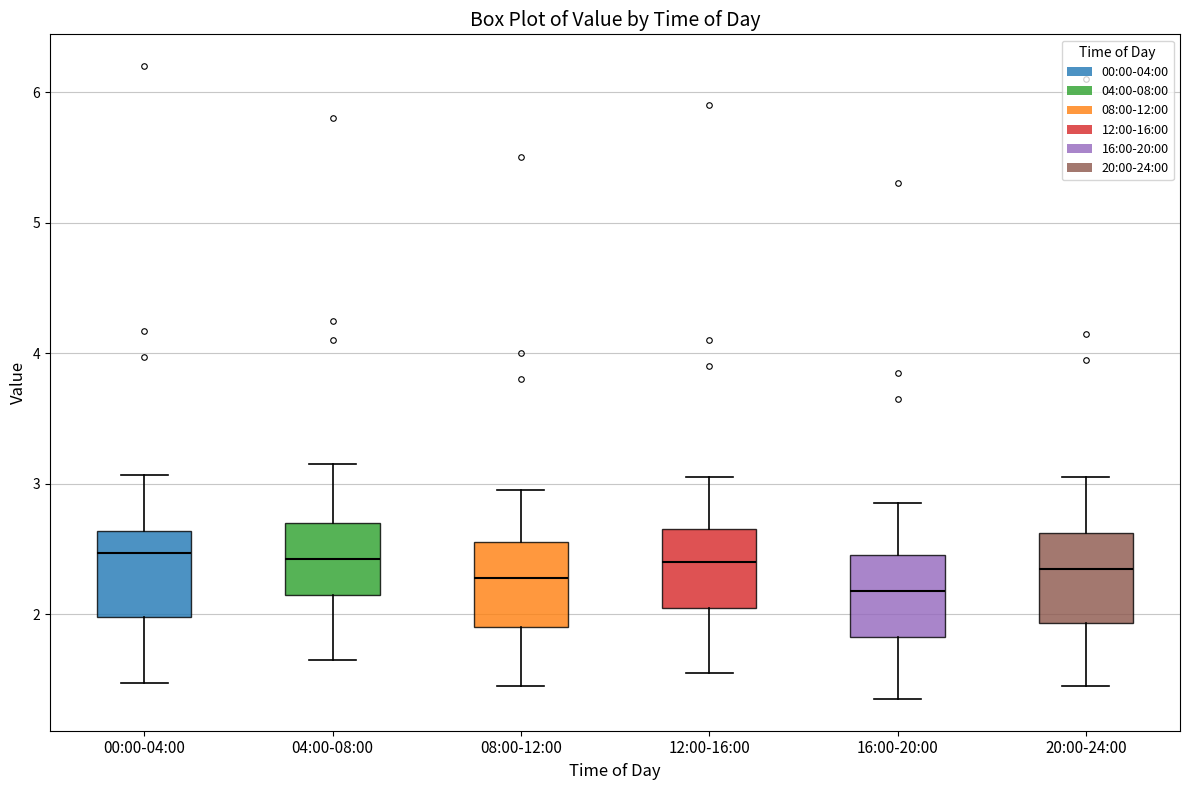

Where is the upper edge of the box for 08:00-12:00 on the y-axis? The values are not printed on the chart, so give them approximately, as read against the axis.

2.6